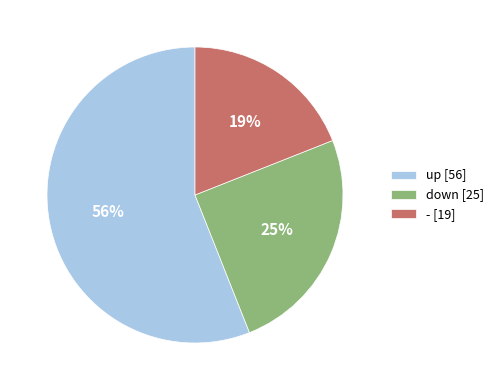

Which category has the smallest portion of the pie?

-